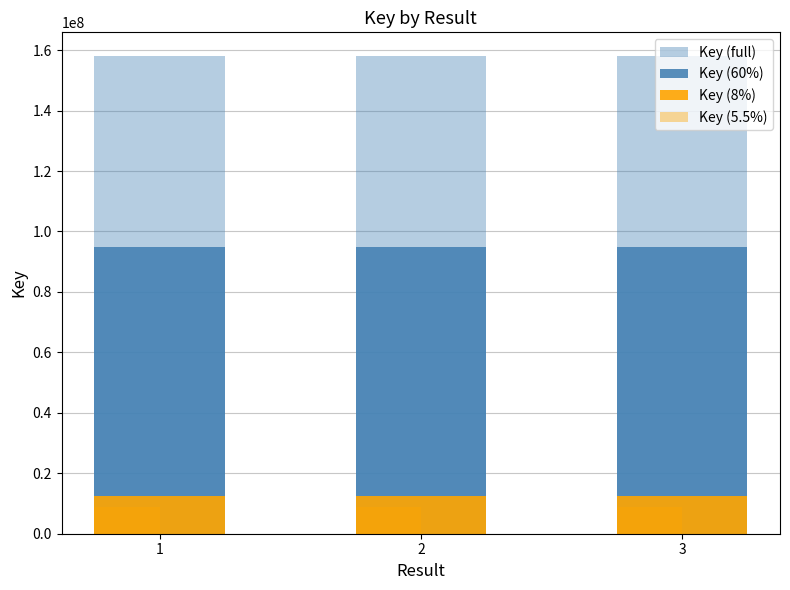

What is the difference between the Key (full) values at 2 and 3?

122